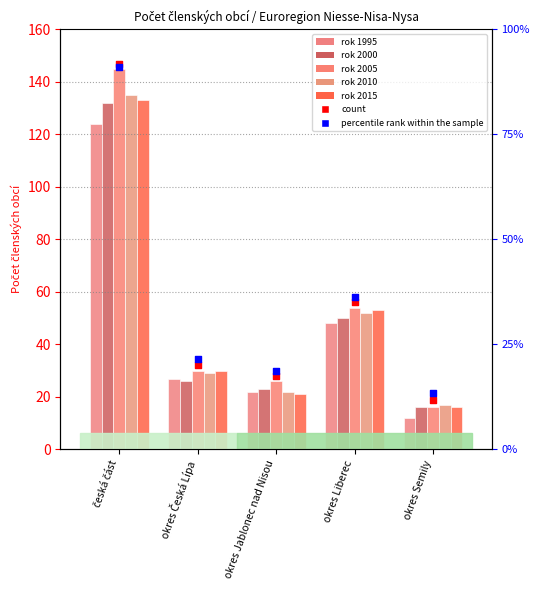

Which series has the largest total across all categories?

2005